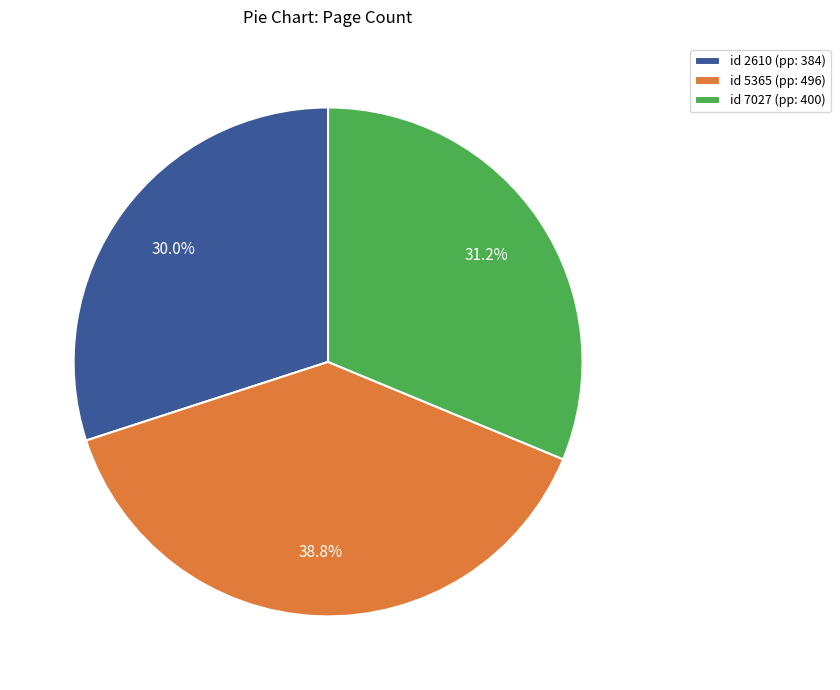

Does any single category account for the majority?

No